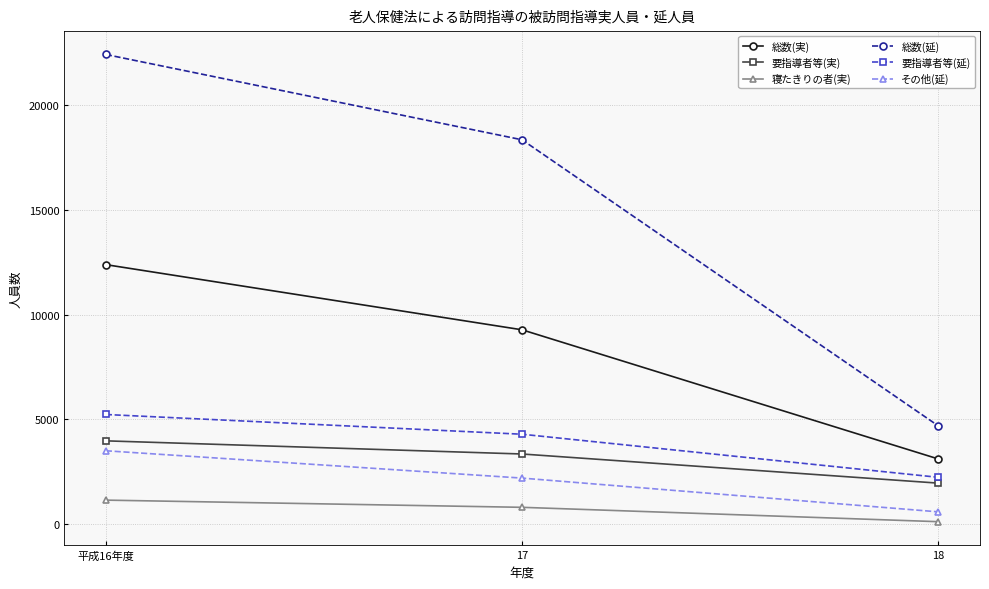

Which series has the largest total across all categories?

総数(延)